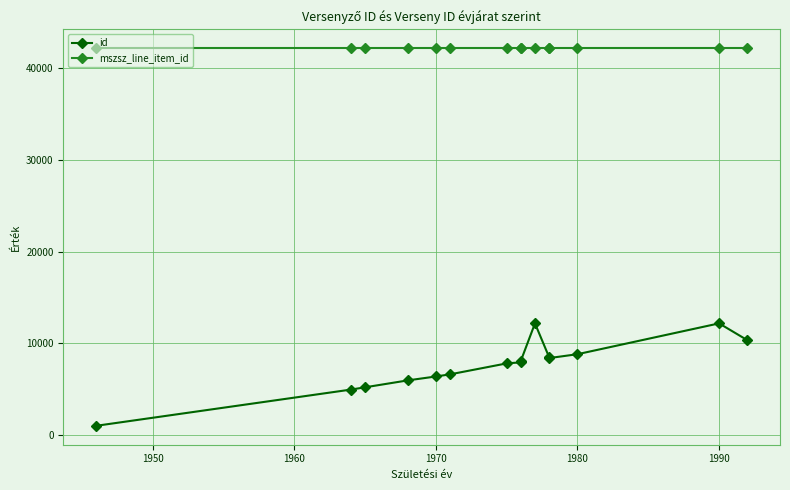

What are all the series names shown in the legend?

id, mszsz_line_item_id